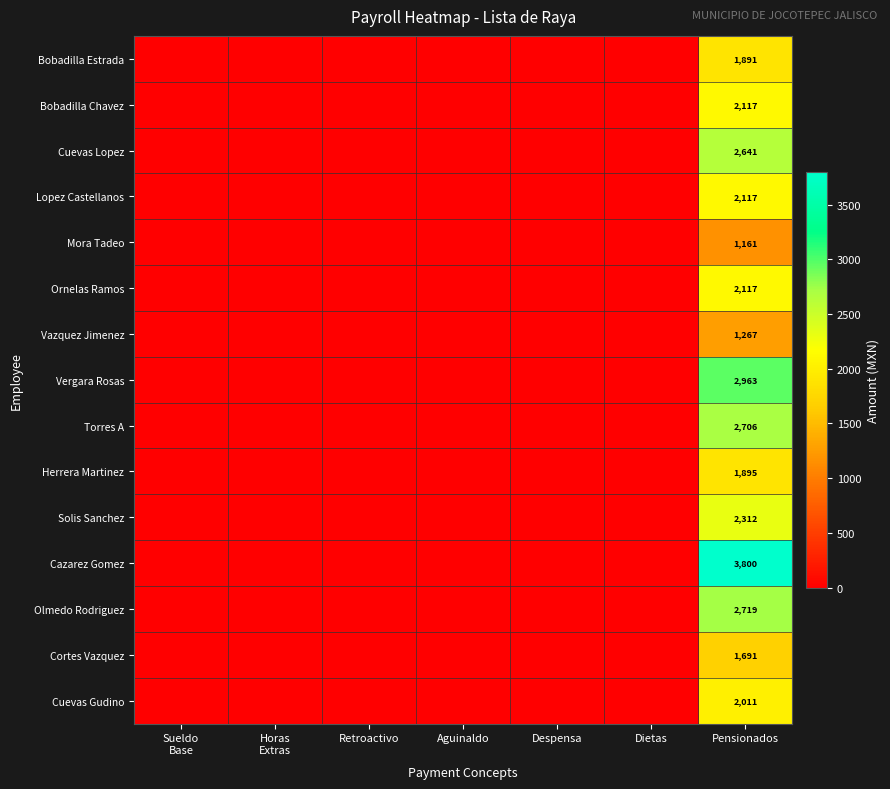

What is the difference between the highest and lowest values at Pensionados?

2639